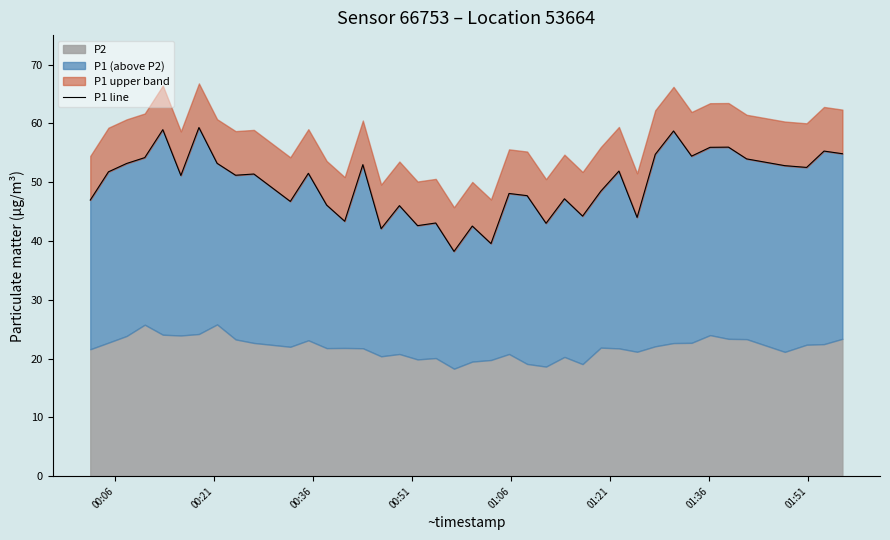

What is the average value?

49.7